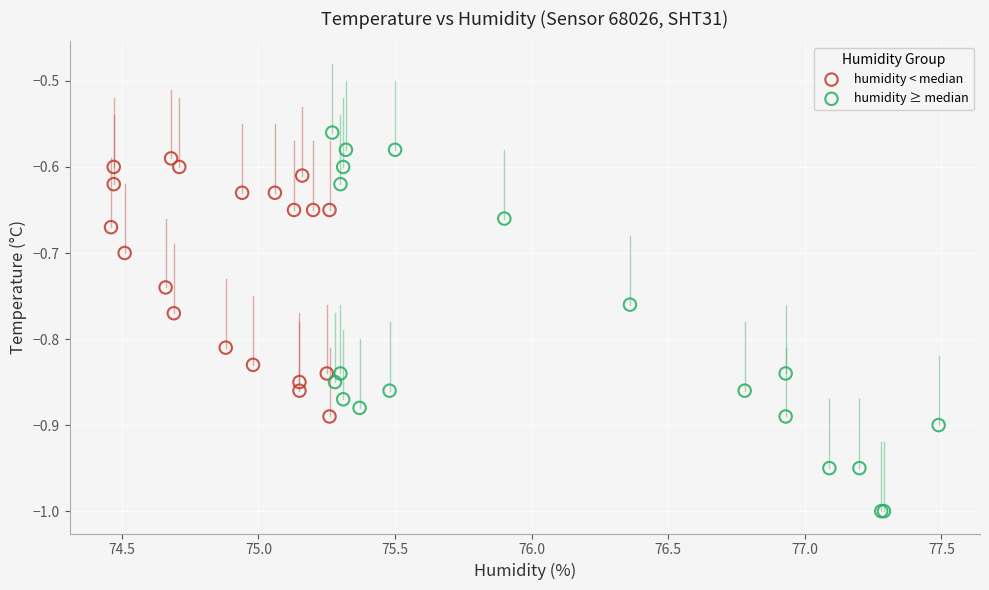

Which series has the largest Y range (max minus min)?

humidity ≥ median